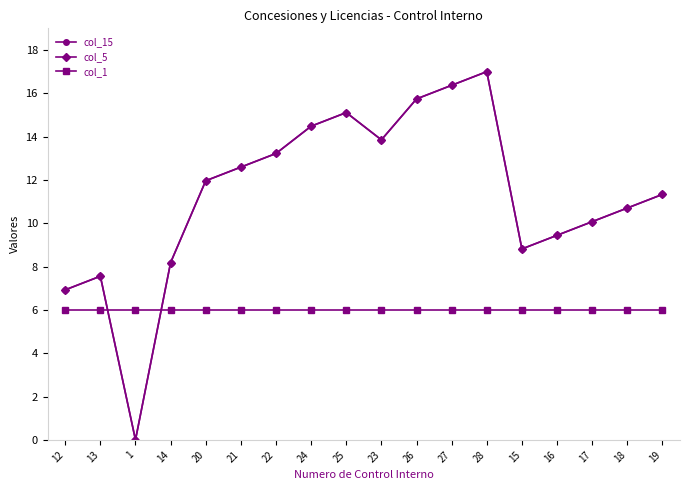

True or false: col_15 has more than 1 points higher than both neighbors.

True